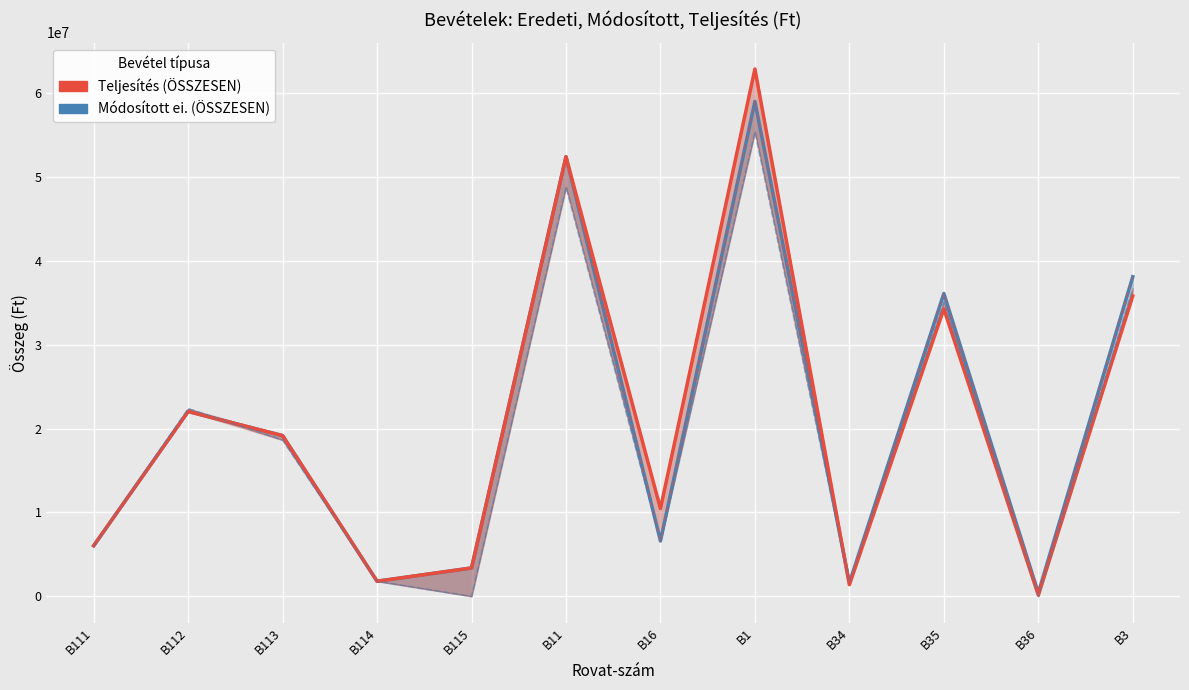

True or false: eredeti ei. (kötelező) has more than 0 interior local peaks.

True